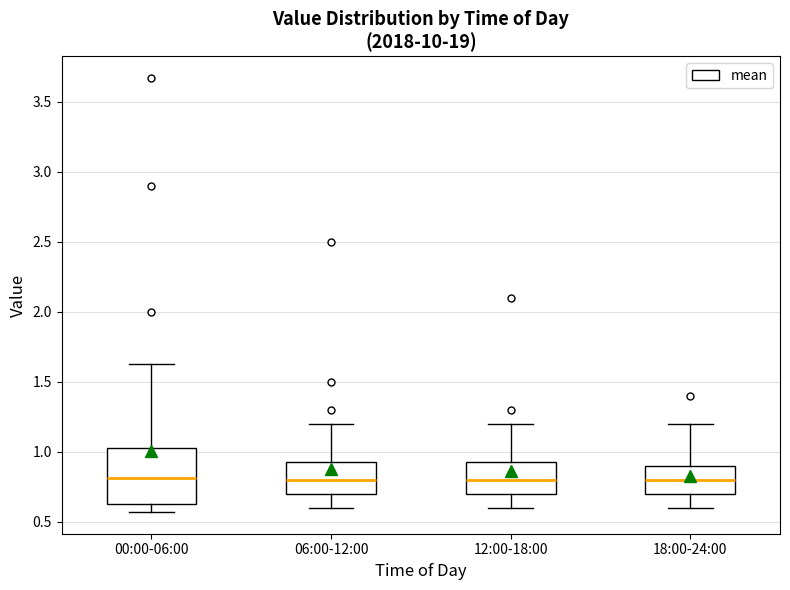

Reading left to right, transcribe this box plot: for each box, give where its median line is, the range the box spans, and where its two whiskers end, as read against the y-axis. The values are not printed on the chart, so give them approximately, as read against the axis.

00:00-06:00: median 0.80, box 0.65 to 1.05, whiskers 0.55 to 1.65
06:00-12:00: median 0.80, box 0.70 to 0.95, whiskers 0.60 to 1.20
12:00-18:00: median 0.80, box 0.70 to 0.95, whiskers 0.60 to 1.20
18:00-24:00: median 0.80, box 0.70 to 0.90, whiskers 0.60 to 1.20